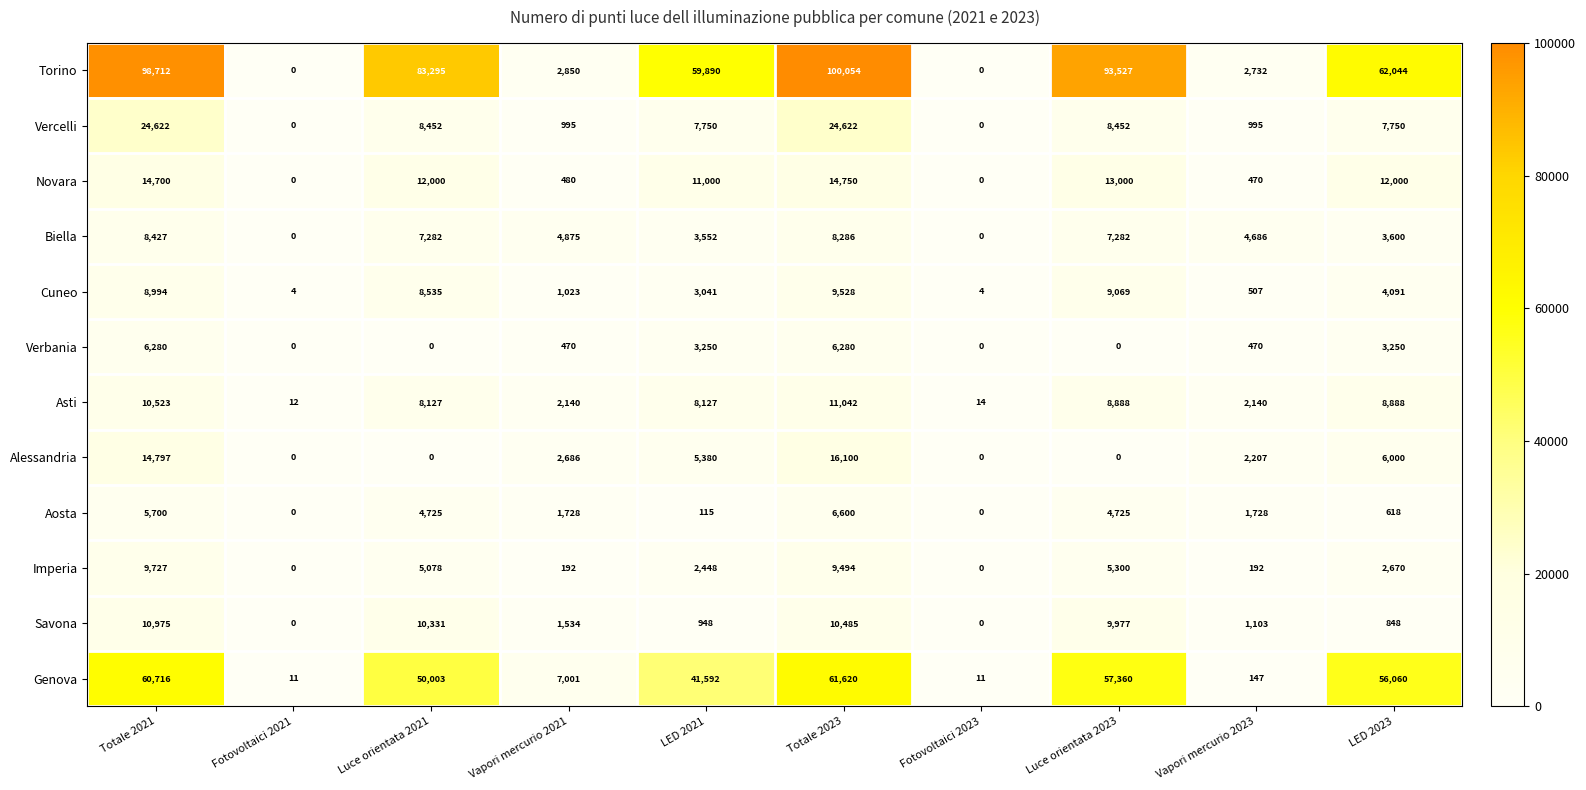

True or false: Vercelli has a value of 8452 at Luce orientata 2023.

True